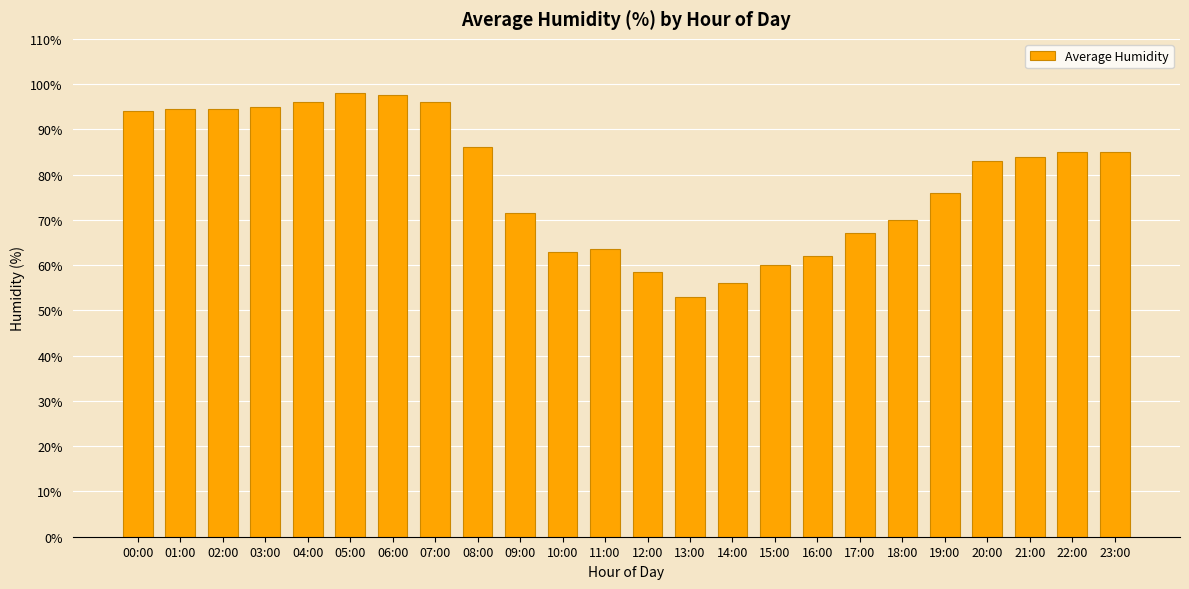

How many distinct data groups are displayed?

1